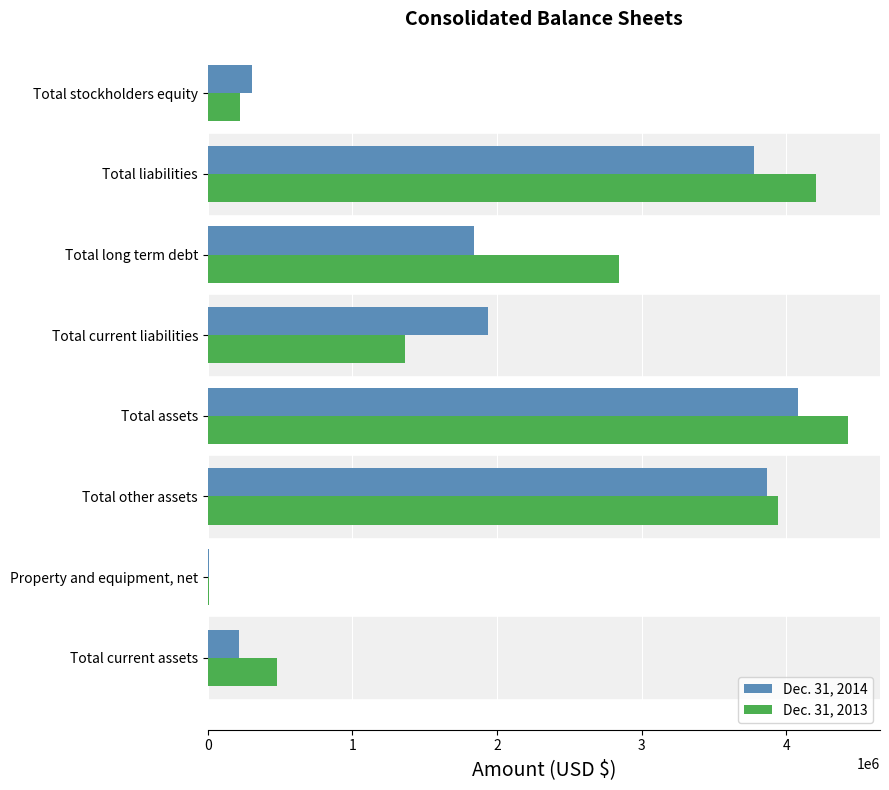

What is the highest value of the Dec. 31, 2013 series?

4425864